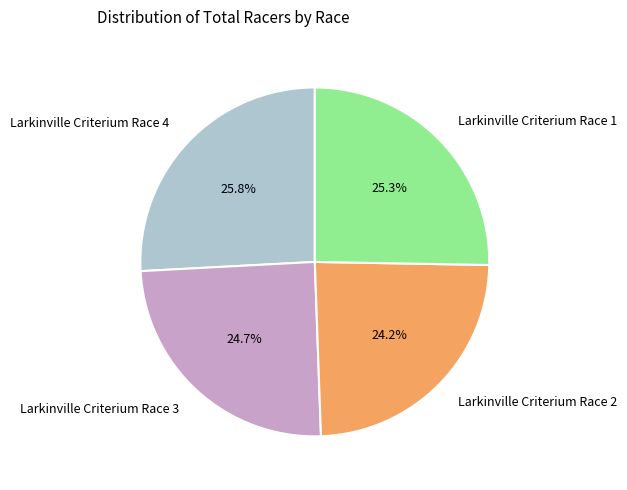

Rank the categories by value from highest to lowest.

Larkinville Criterium Race 4, Larkinville Criterium Race 1, Larkinville Criterium Race 3, Larkinville Criterium Race 2